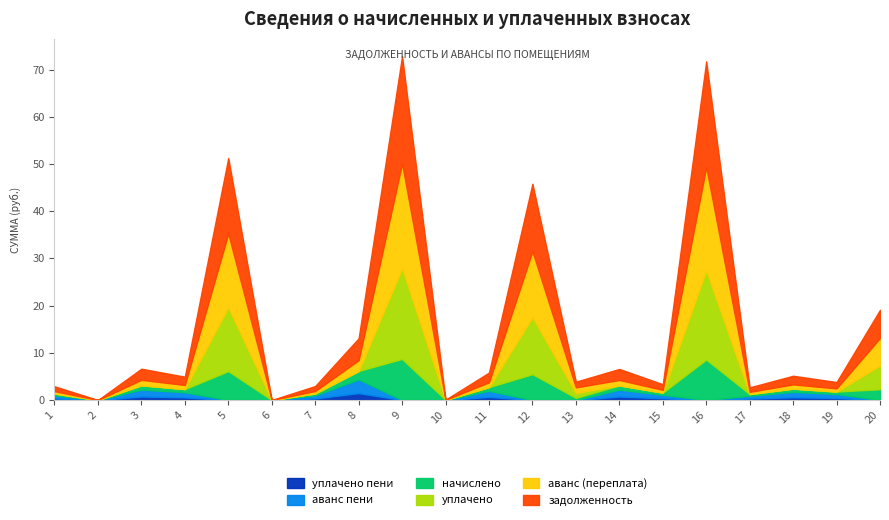

What are all the series names shown in the legend?

уплачено пени, аванс пени, начислено, уплачено, аванс (переплата), задолженность